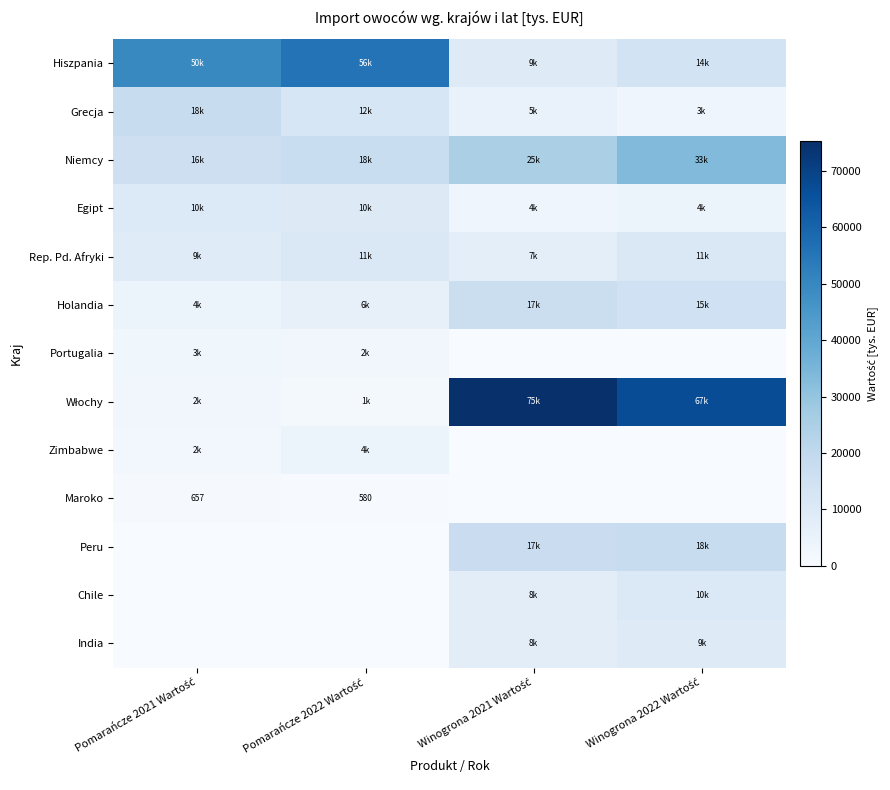

Which category has the highest value in the Włochy series?

Winogrona 2021 Wartość